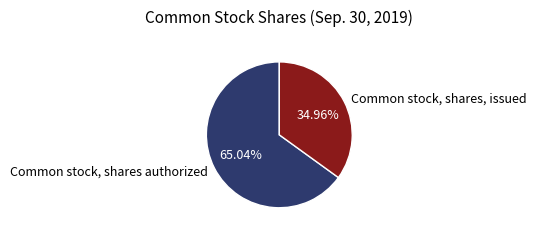

What is the ratio of the value at Common stock, shares, issued to the value at Common stock, shares authorized?

0.5